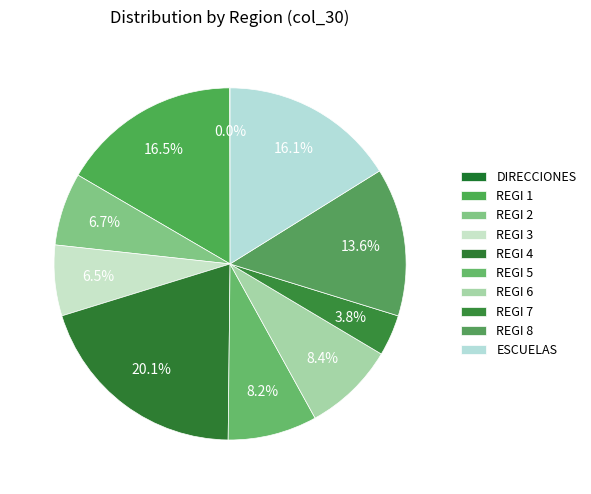

To the nearest percent, what portion does REGI 1 represent?

17%